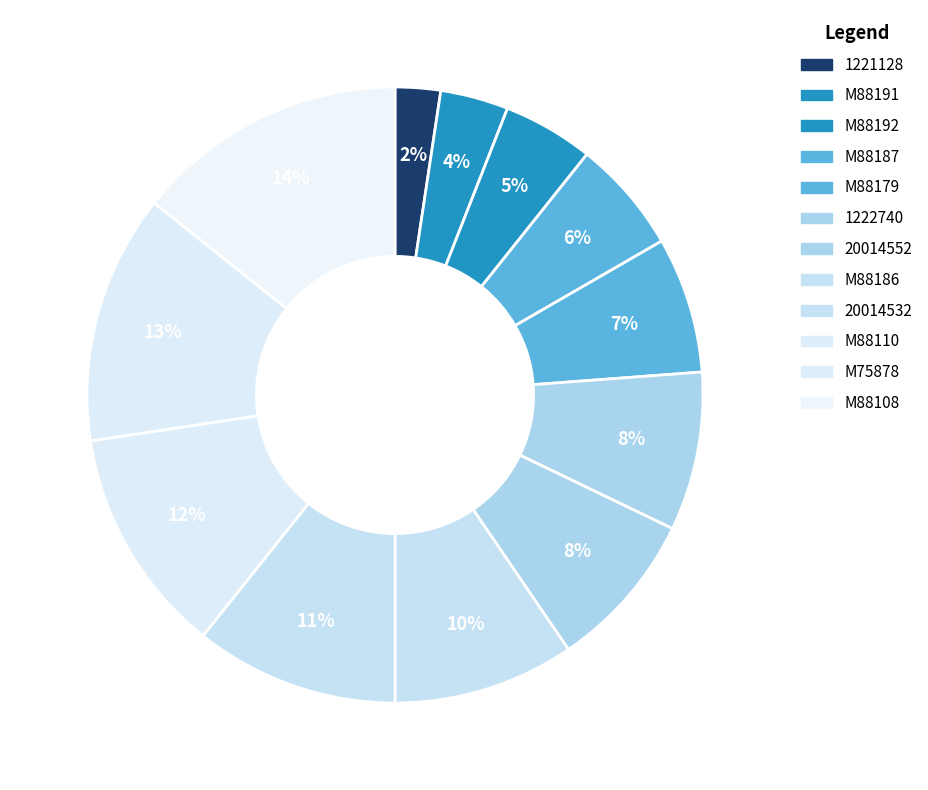

Is it true that M88108 is 28% of the pie?

False